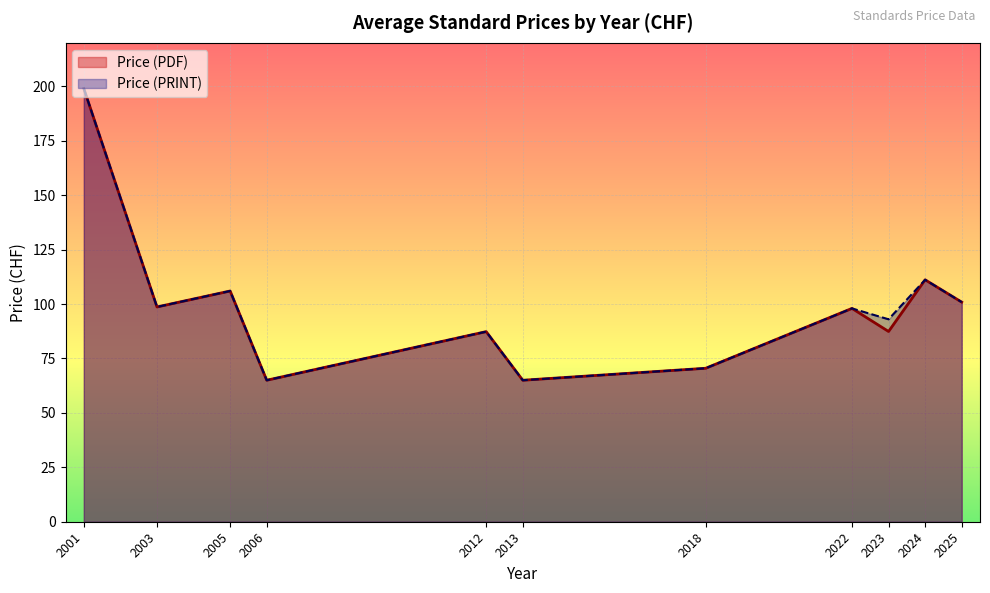

Which category has the highest value in the Price (PDF) series?

2001